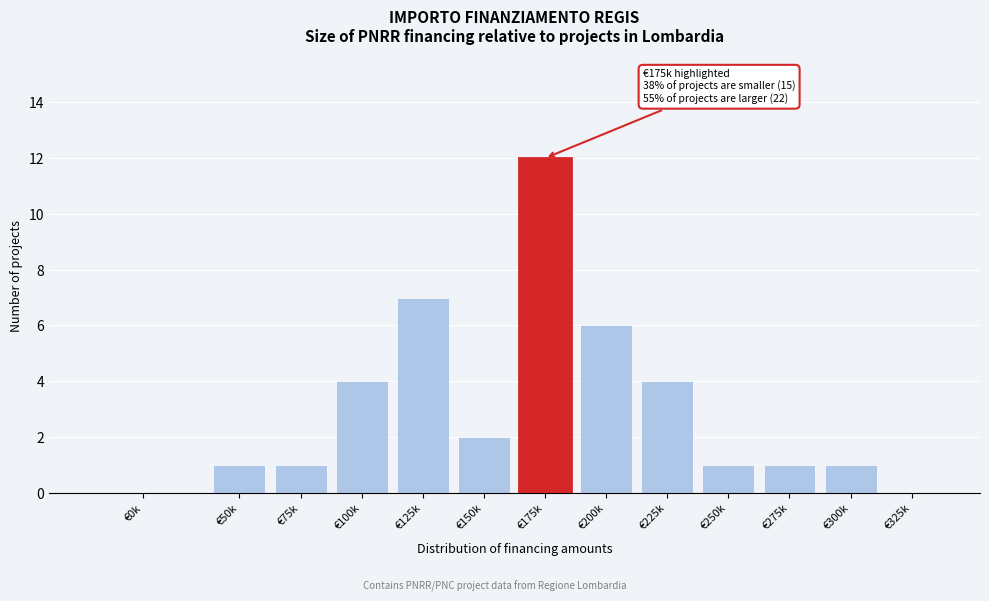

Reading left to right, extract all data points from this chart.

€0k=0	€50k=1	€75k=1	€100k=4	€125k=7	€150k=2	€175k=12	€200k=6	€225k=4	€250k=1	€275k=1	€300k=1	€325k=0